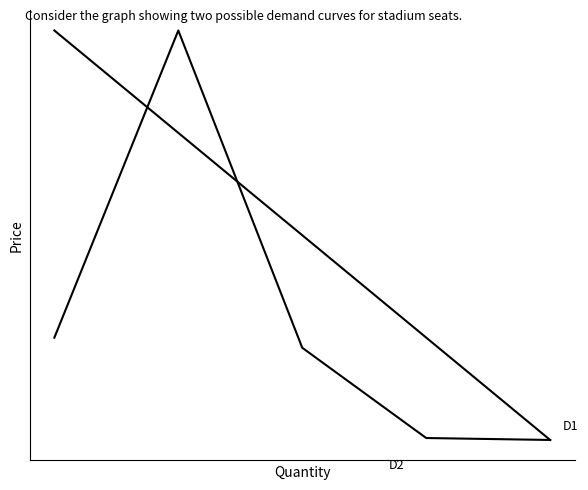

Is this an area chart (filled region under the line)?

No